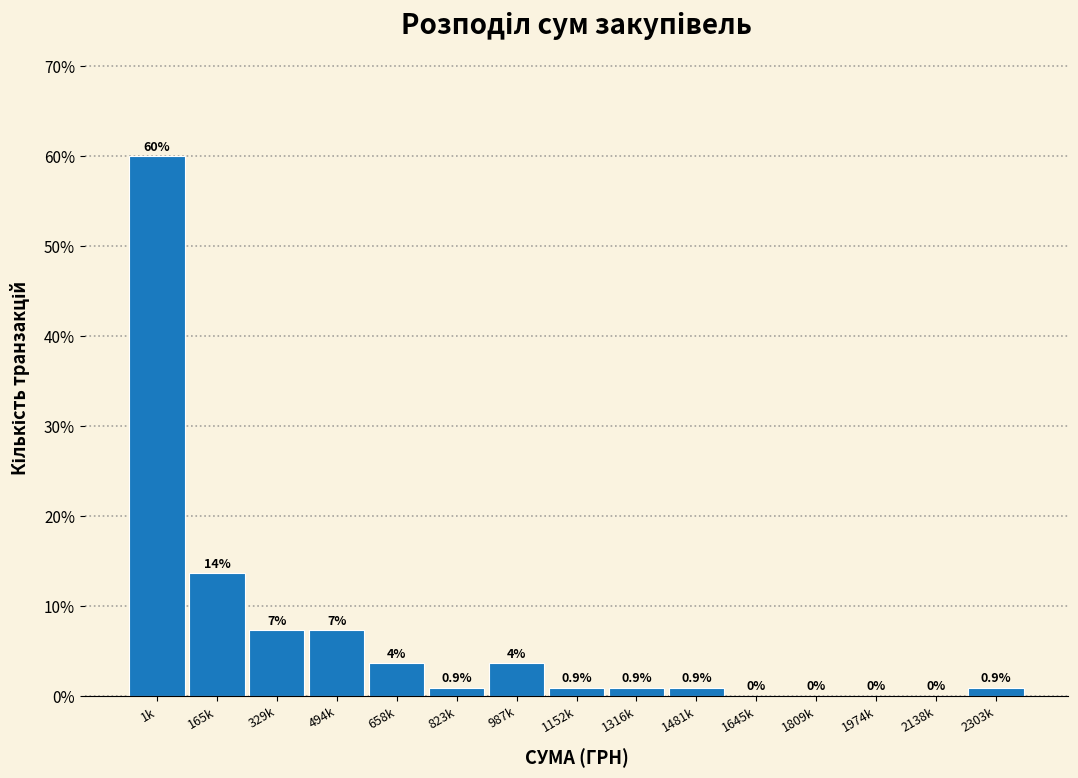

Where is the data nearest to the value 30?

165k